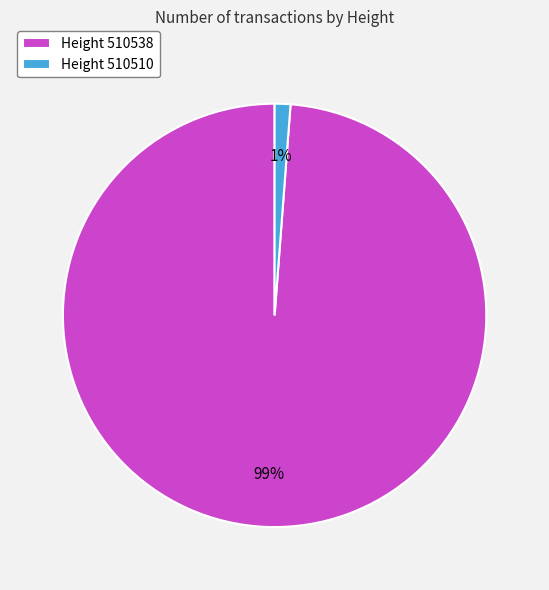

True or false: Height 510510 accounts for 1% of the total.

True